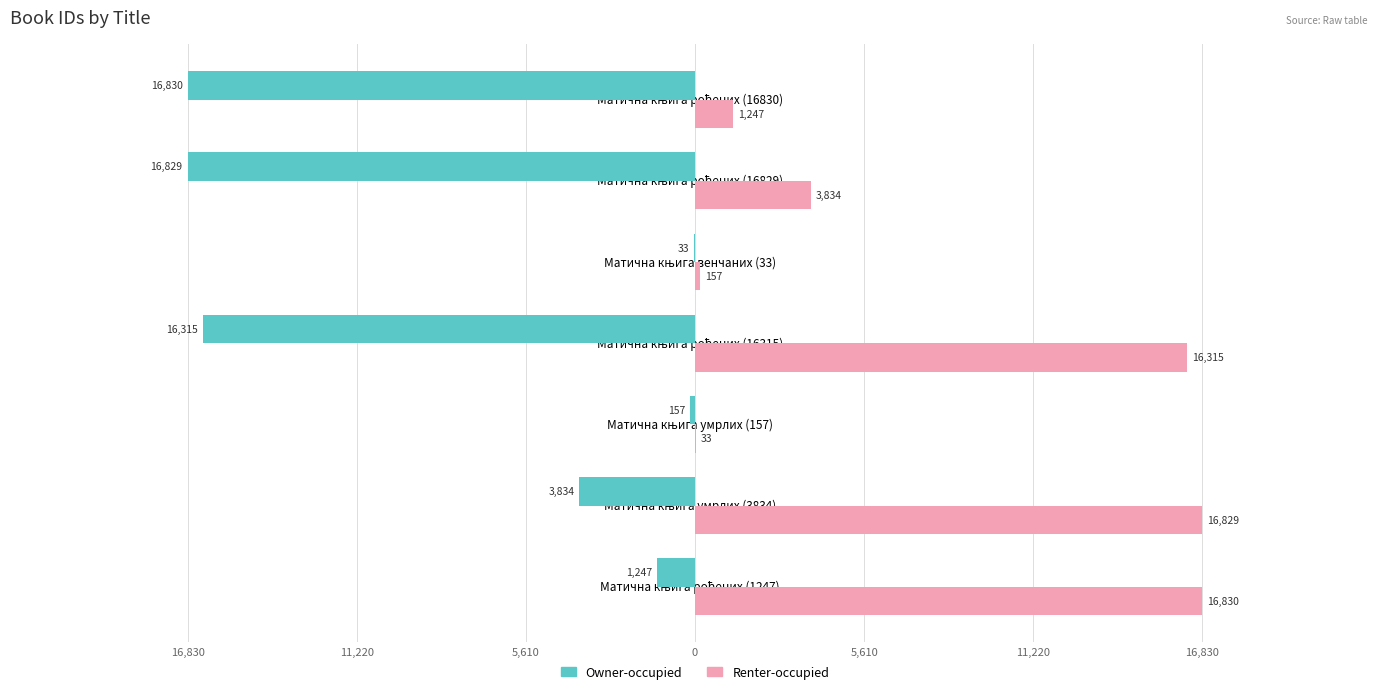

What are all the series names shown in the legend?

Owner-occupied, Renter-occupied